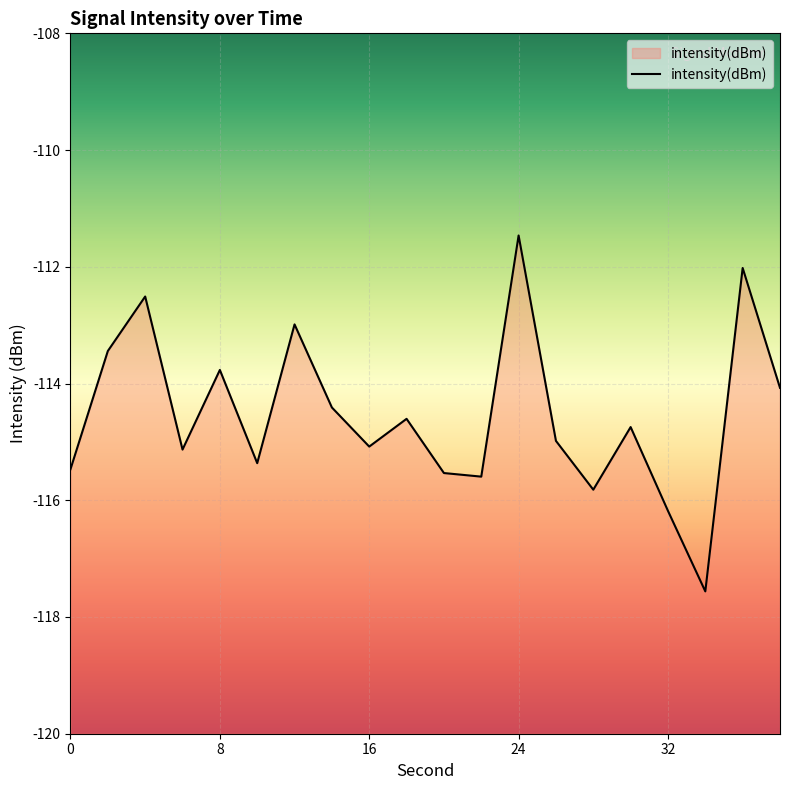

Reading left to right, what are all the values shown in this chart?

0=-115.5	2=-113.4	4=-112.5	6=-115.1	8=-113.8	10=-115.4	12=-113.0	14=-114.4	16=-115.1	18=-114.6	20=-115.5	22=-115.6	24=-111.5	26=-115.0	28=-115.8	30=-114.7	32=-116.2	34=-117.6	36=-112.0	38=-114.1